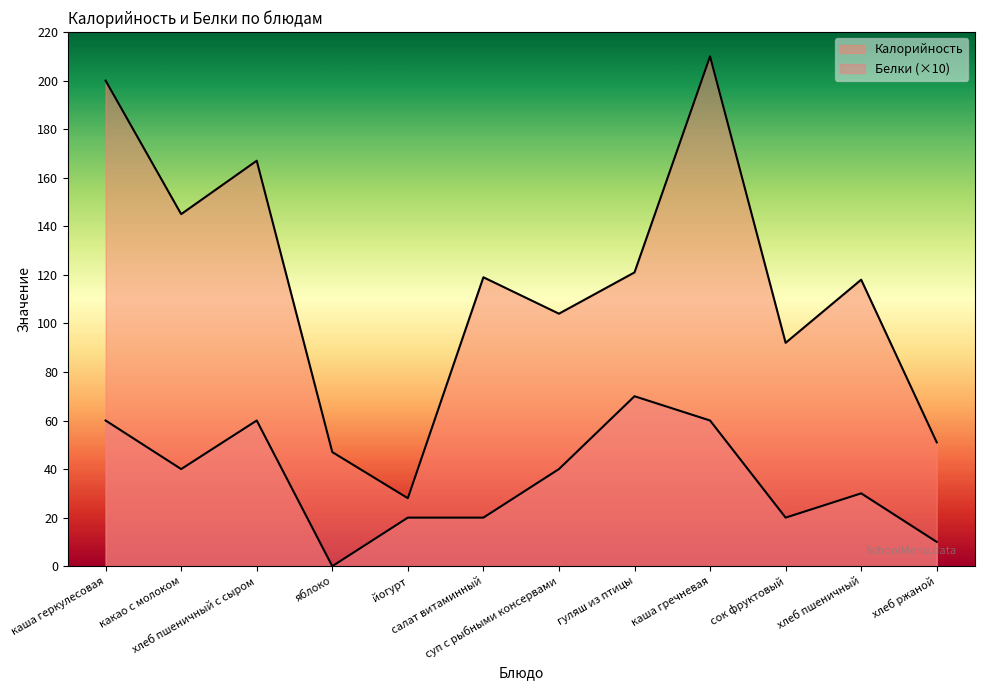

How many lines are shown in the chart?

2